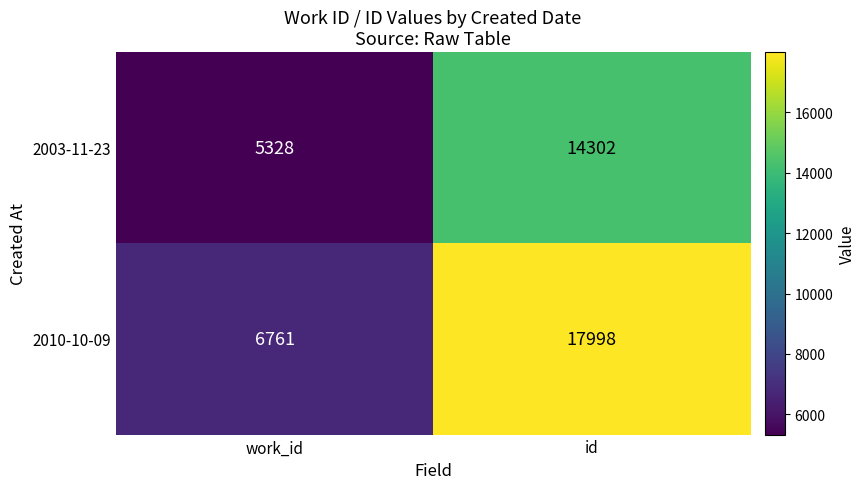

What is the highest value of the 2010-10-09 series?

17998